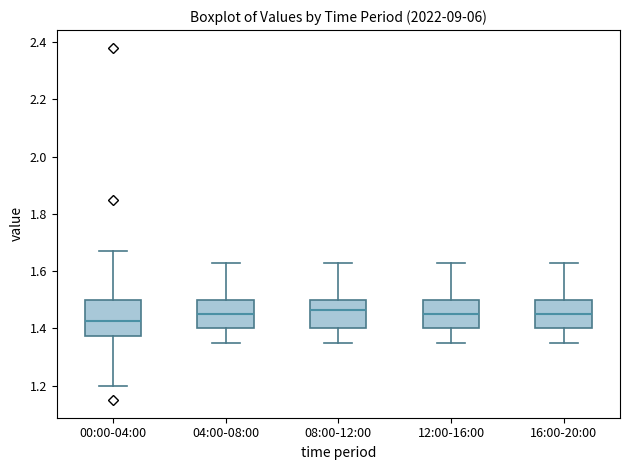

Reading left to right, transcribe this box plot: for each box, give where its median line is, the range the box spans, and where its two whiskers end, as read against the y-axis. The values are not printed on the chart, so give them approximately, as read against the axis.

00:00-04:00: median 1.42, box 1.38 to 1.50, whiskers 1.20 to 1.68
04:00-08:00: median 1.46, box 1.40 to 1.50, whiskers 1.36 to 1.64
08:00-12:00: median 1.46, box 1.40 to 1.50, whiskers 1.36 to 1.64
12:00-16:00: median 1.46, box 1.40 to 1.50, whiskers 1.36 to 1.64
16:00-20:00: median 1.46, box 1.40 to 1.50, whiskers 1.36 to 1.64